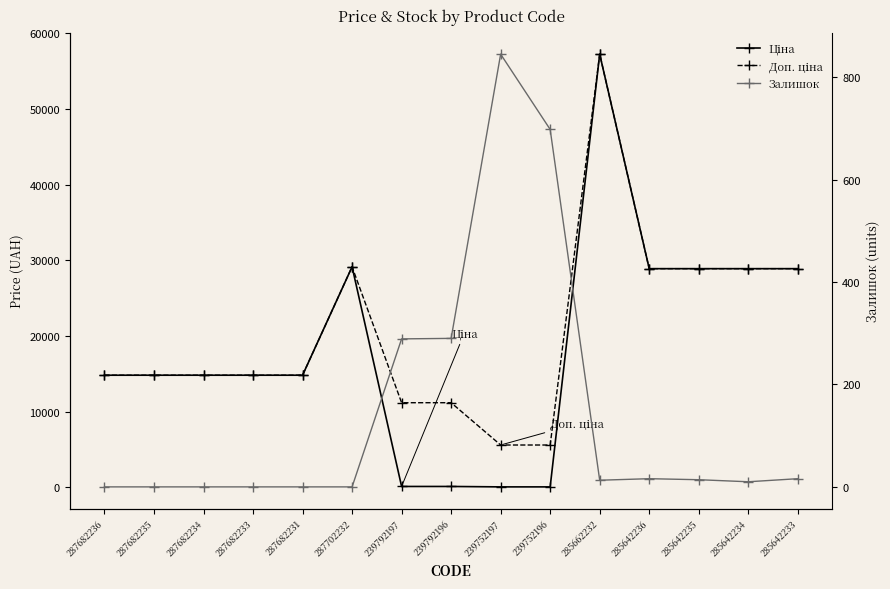

What is the spread (max minus min) of values at 287682234?

14817.6